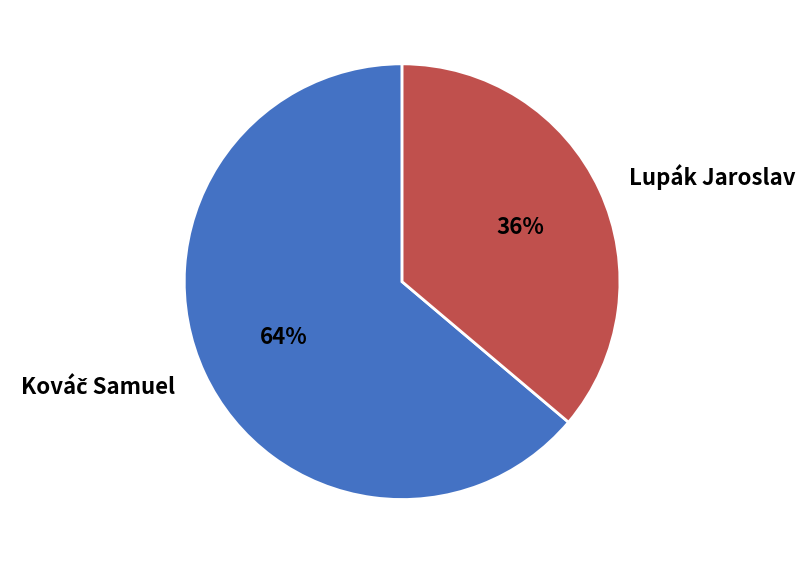

Count the number of slices in the pie.

2